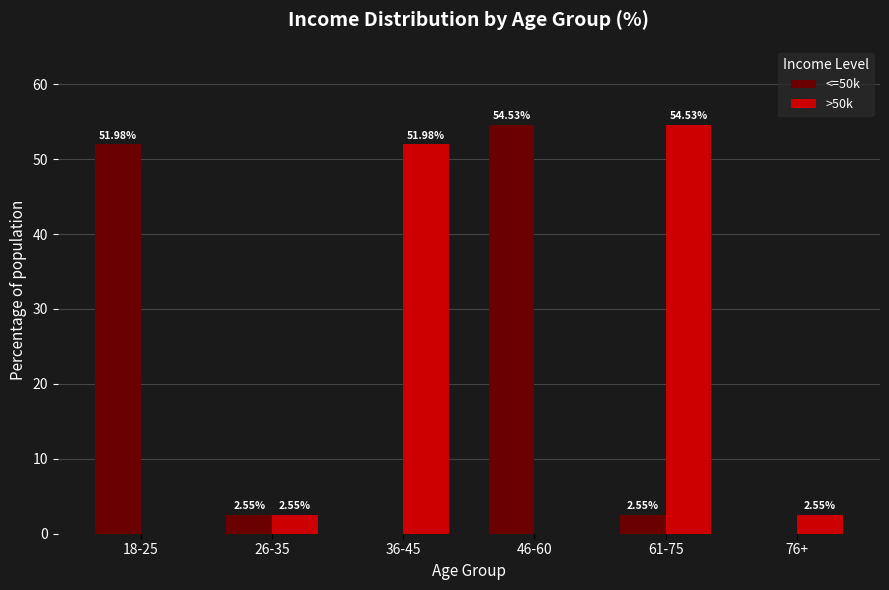

At which category is the sum across all series the highest?

61-75